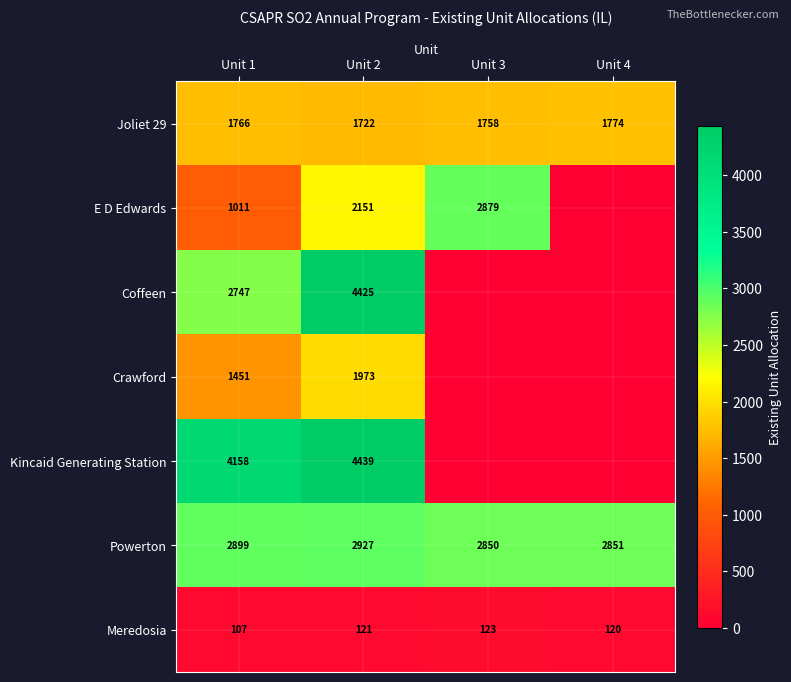

At how many categories does at least one series exceed 3354?

2